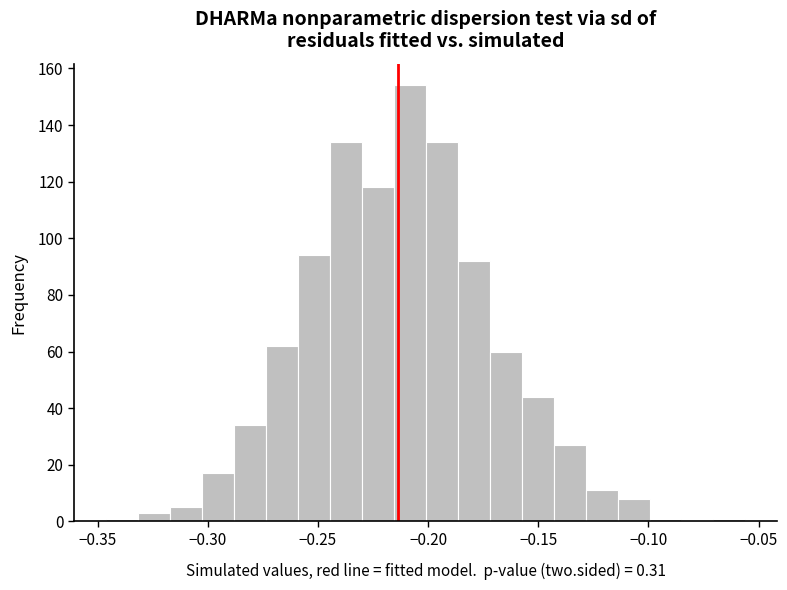

Read against the x-axis, roughly where is the centre of the tallest bar?

-0.210